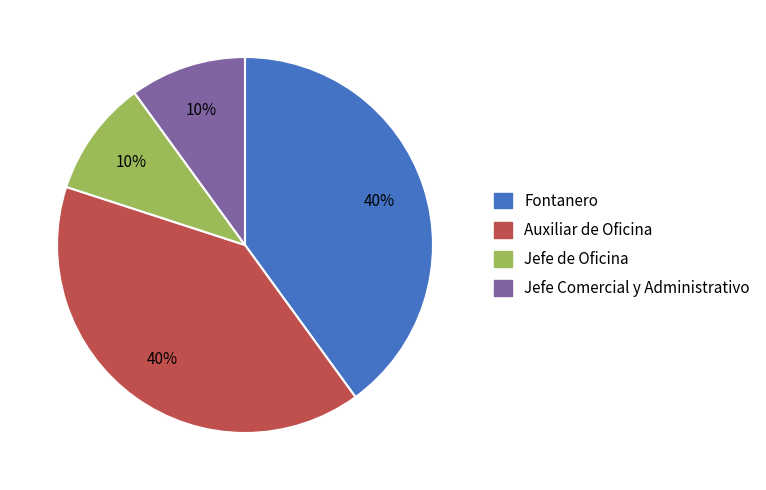

Is it true that Fontanero is 46% of the pie?

False